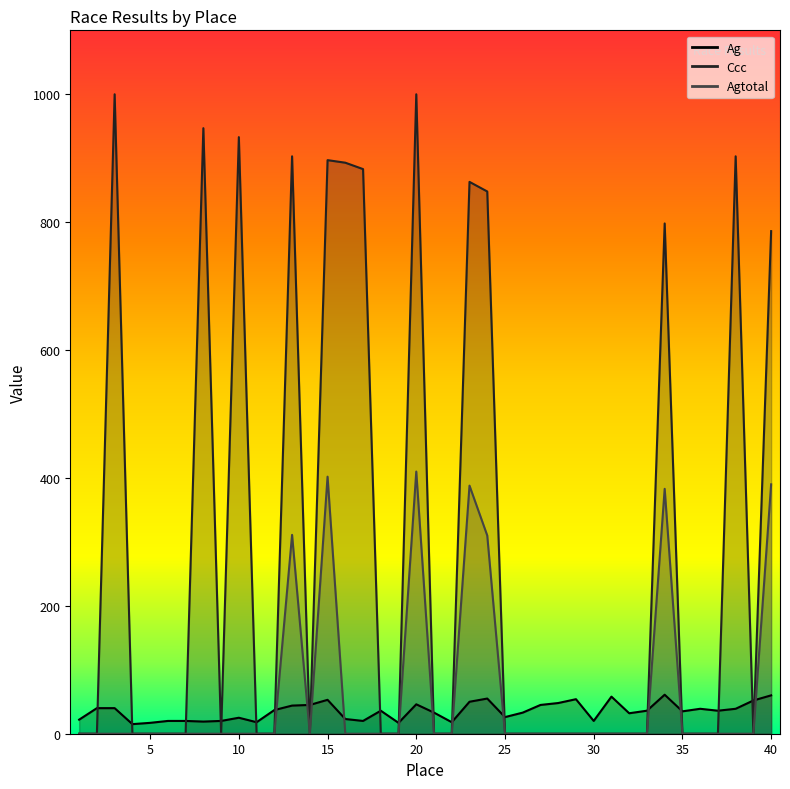

Rank the series by their maximum value, from highest to lowest.

Ccc, Agtotal, Ag